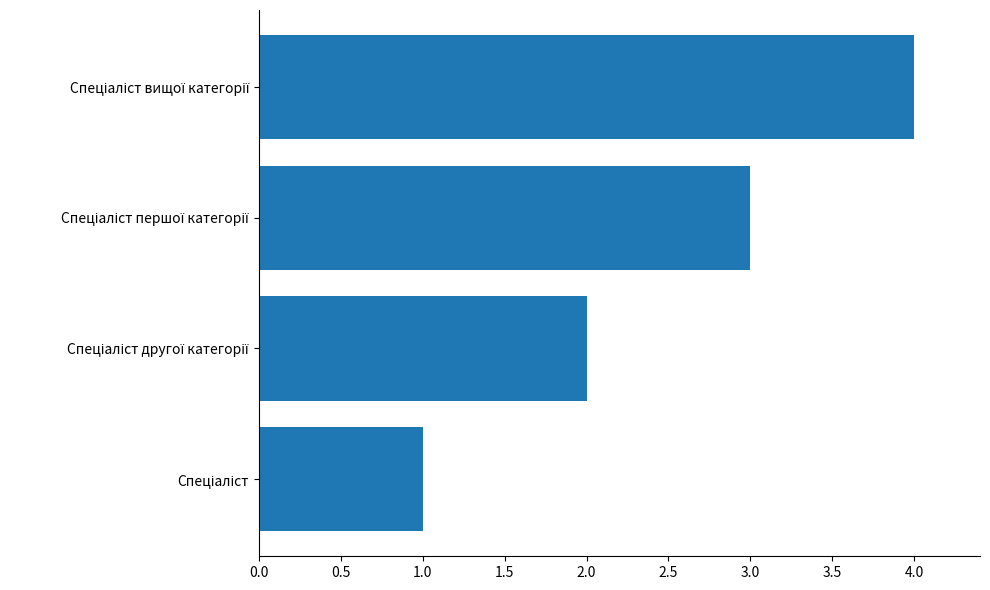

What is the maximum value shown in the chart?

4